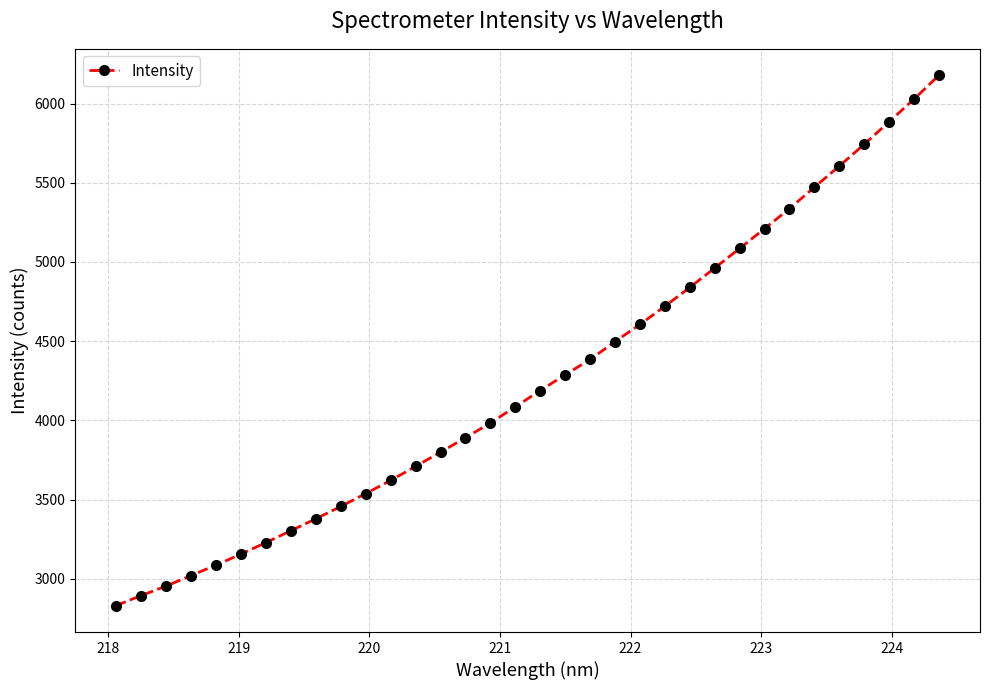

How many lines are shown in the chart?

1